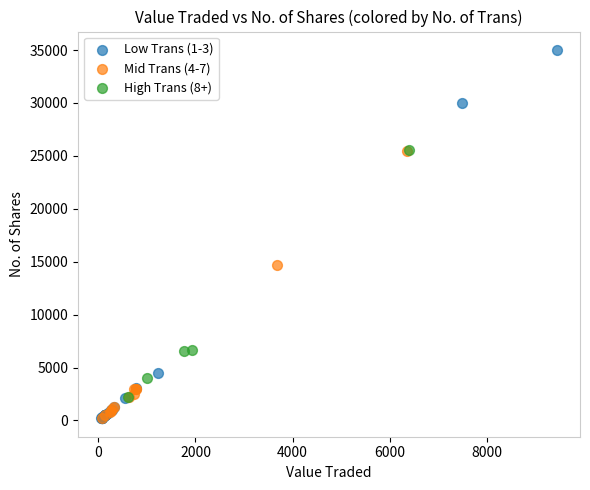

Which series reaches the maximum Y coordinate?

Low Trans (1-3)